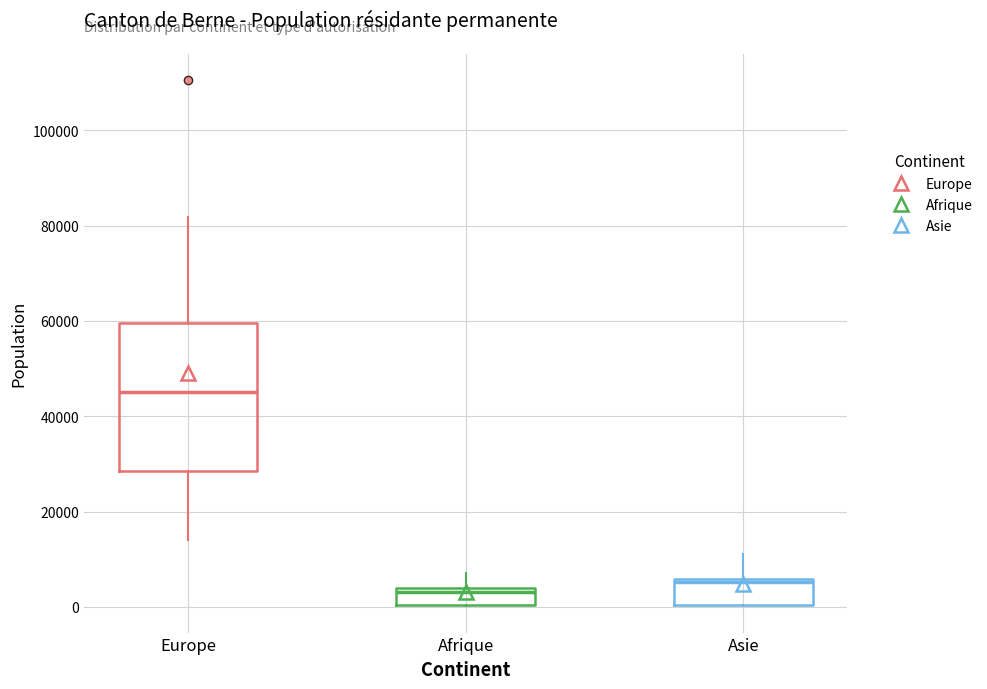

Reading left to right, read every box against the y-axis: the position of its median line, the range the box covers, and the ends of its whiskers. The values are not printed on the chart, so give them approximately, as read against the axis.

Europe: median 46000, box 28000 to 60000, whiskers 14000 to 82000
Afrique: median 4000 (just below the box's upper edge), box 0 to 4000, whiskers 0 to 8000
Asie: median 6000 (just below the box's upper edge), box 0 to 6000, whiskers 0 to 12000